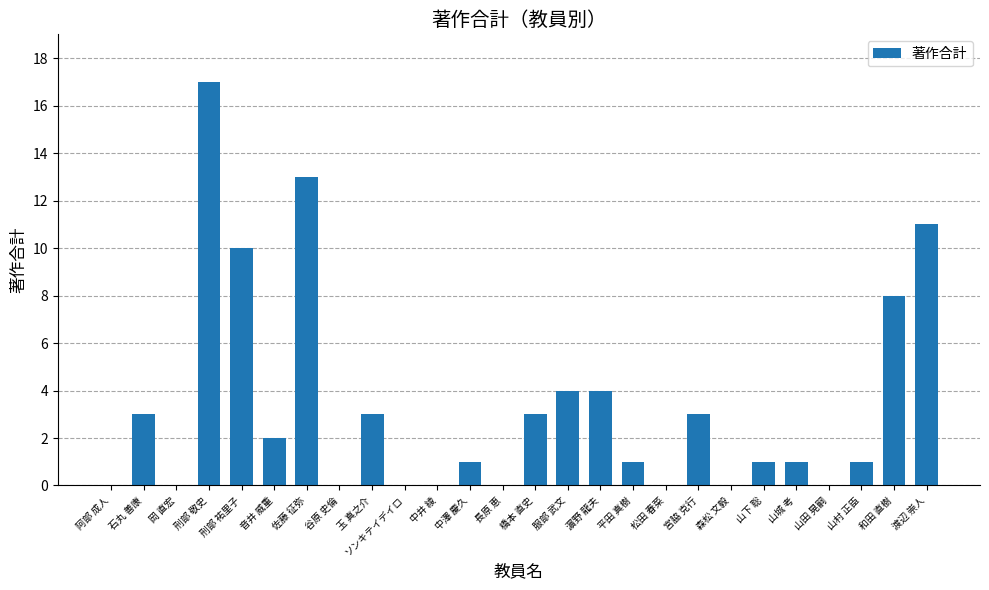

How many series are shown in this chart?

1